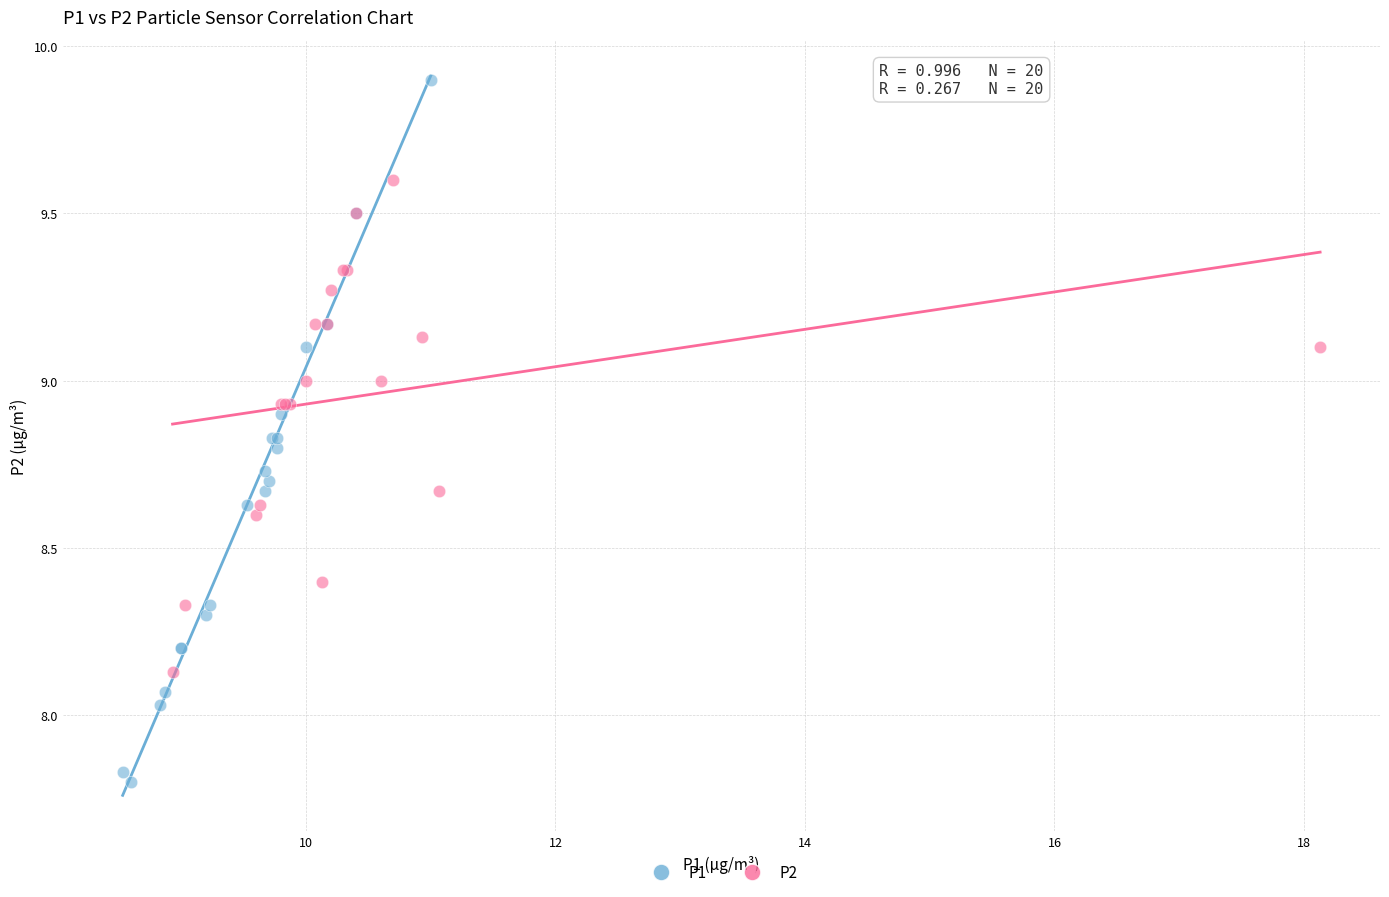

What are all the series names shown in the legend?

P1, P2